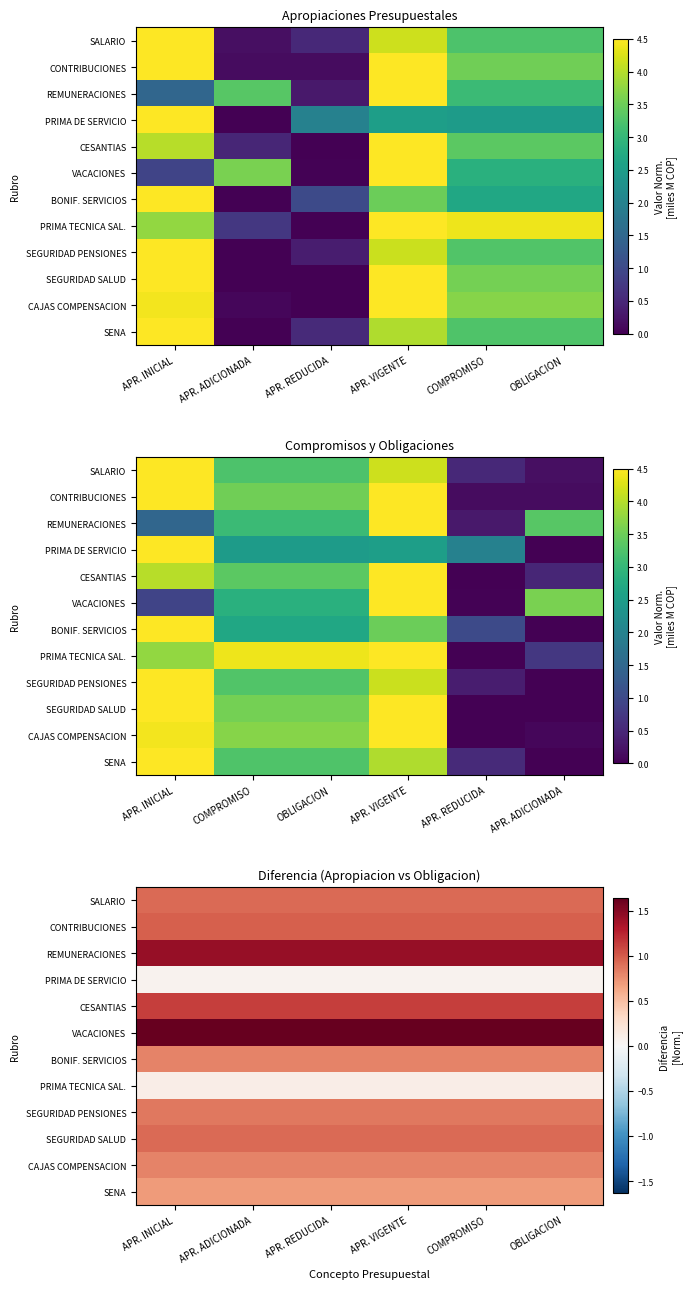

Is the value of CAJAS COMPENSACION at OBLIGACION greater than the value of CONTRIBUCIONES at OBLIGACION?

No